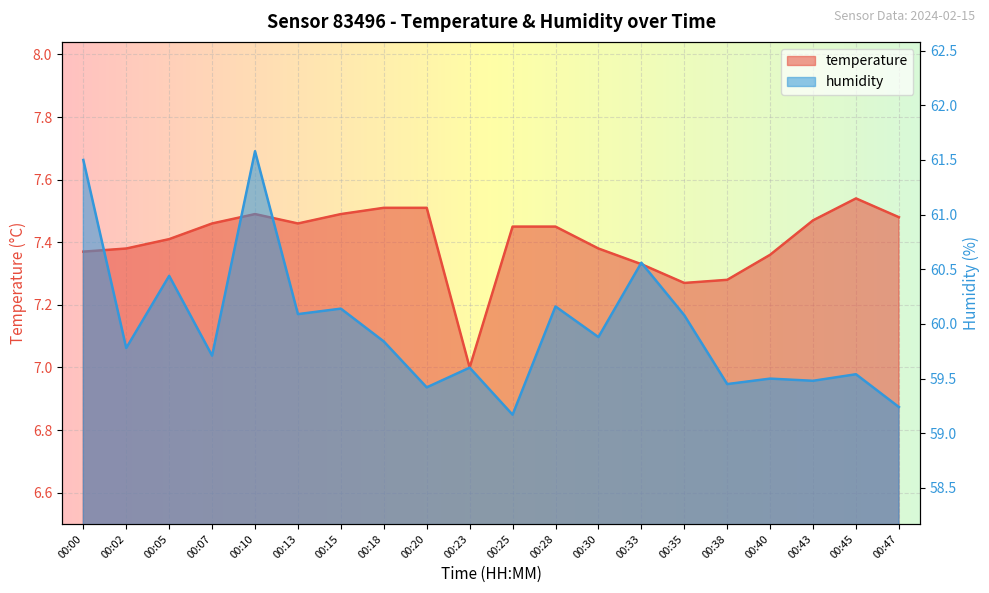

True or false: temperature and humidity cross at least once.

False